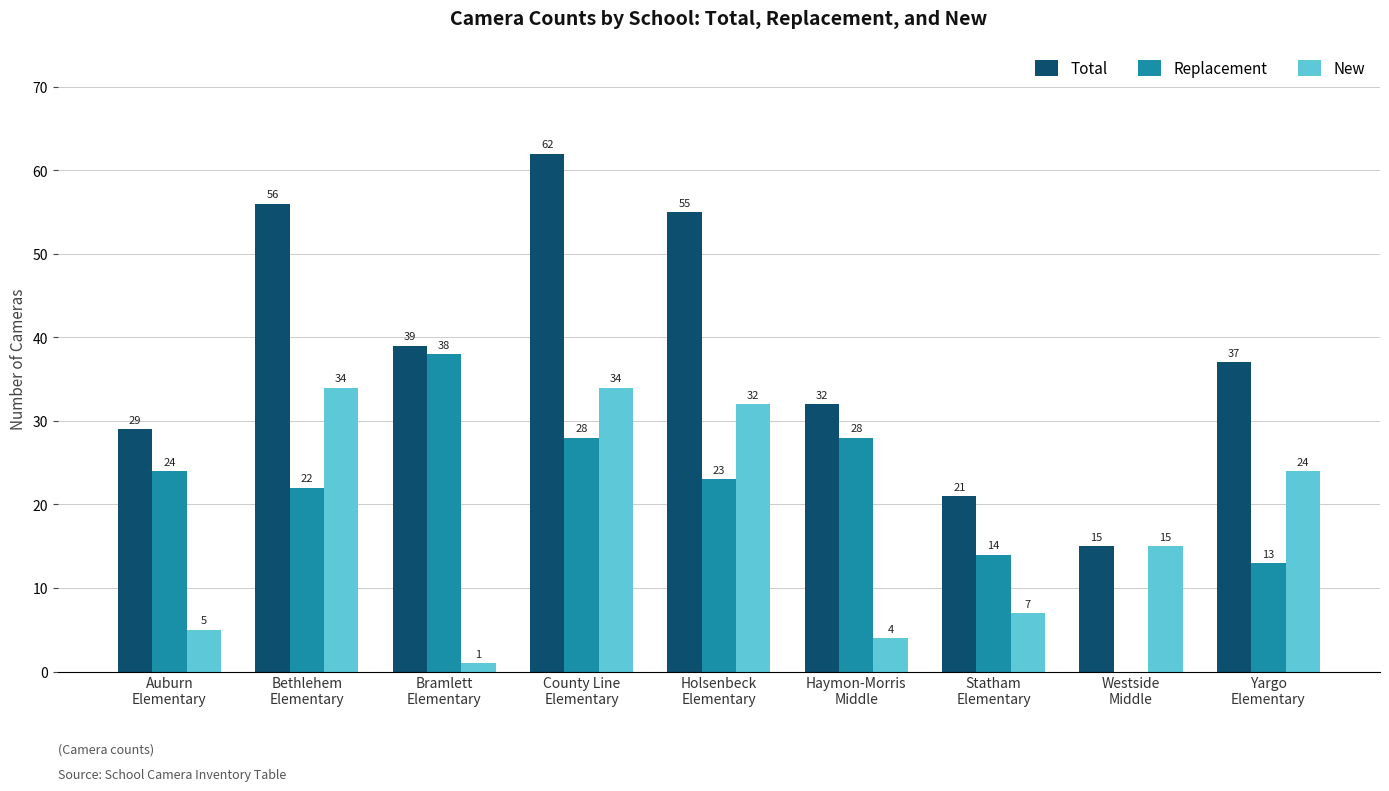

What is the approximate value of Replacement at Haymon-Morris
Middle, to the nearest 10?

30